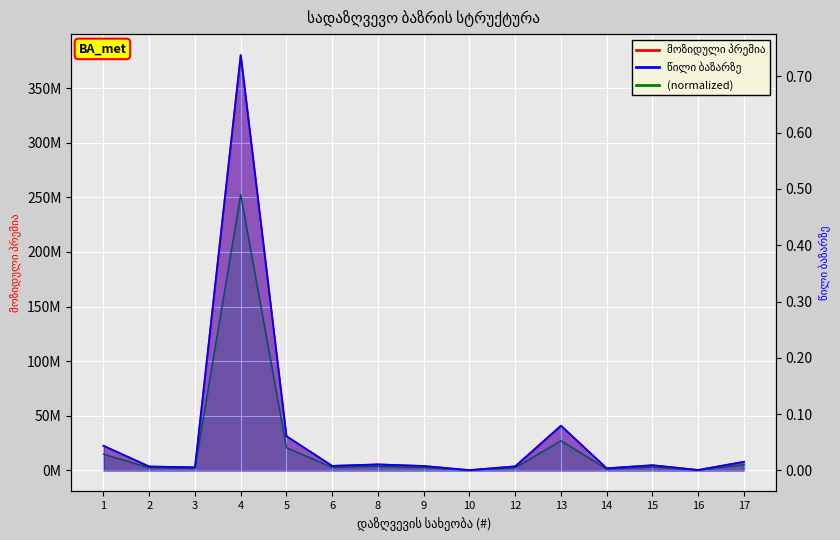

Rank the series by their average value, from highest to lowest.

მოზიდული პრემია, წილი ბაზარზე